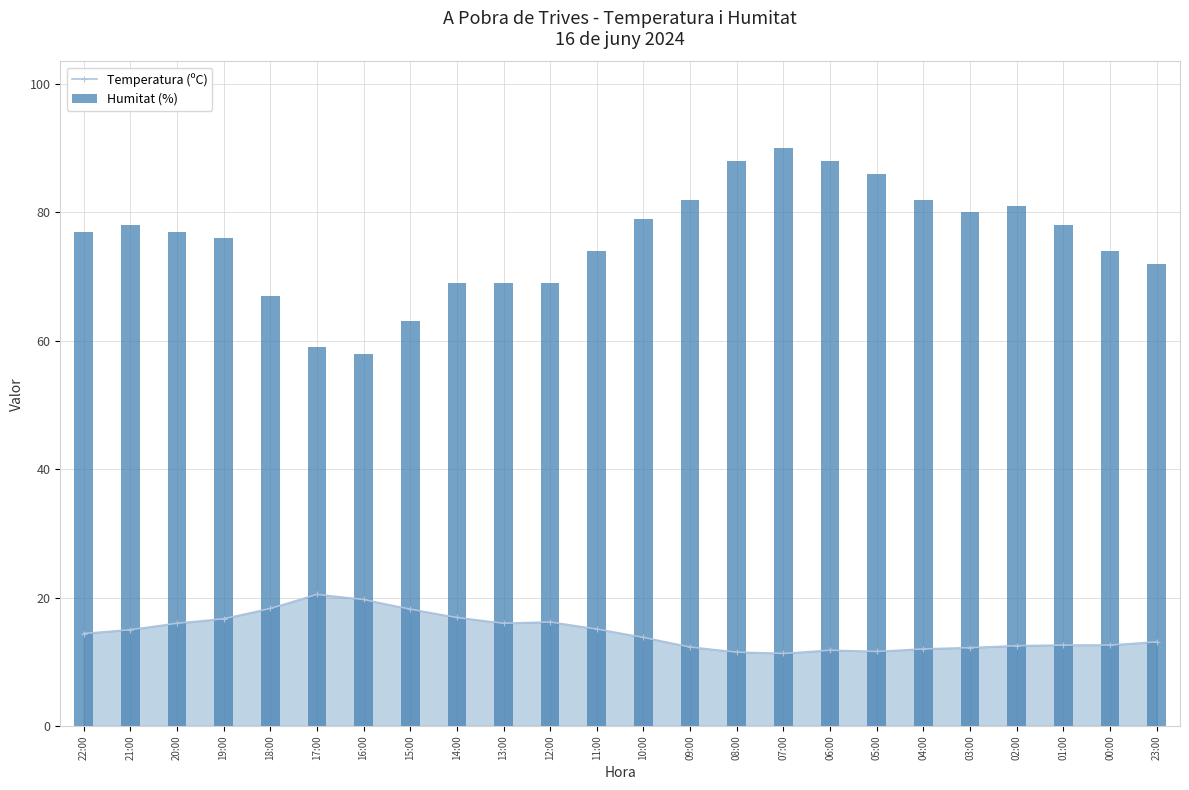

Which series has the largest range (max minus min)?

Humitat (%)